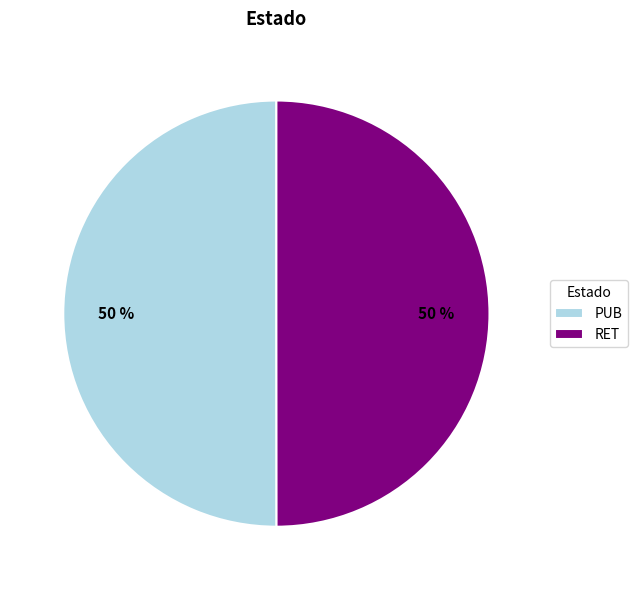

To the nearest percent, what is the combined percentage of PUB and RET?

100%